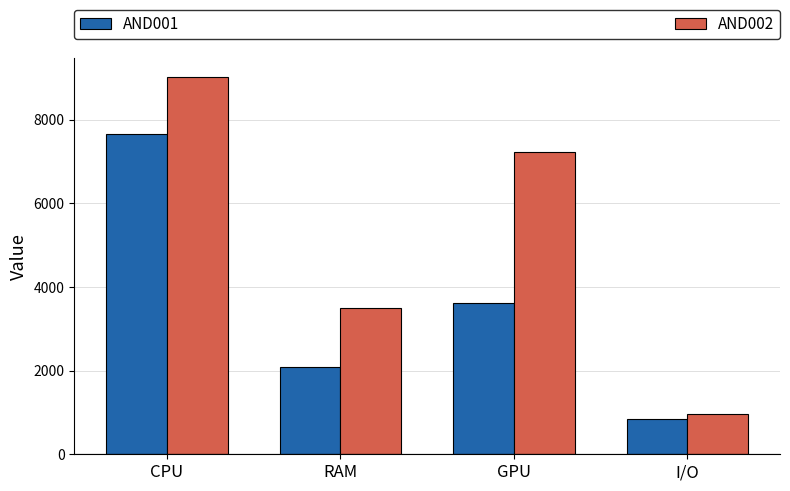

Read the AND002 value at RAM.

3491